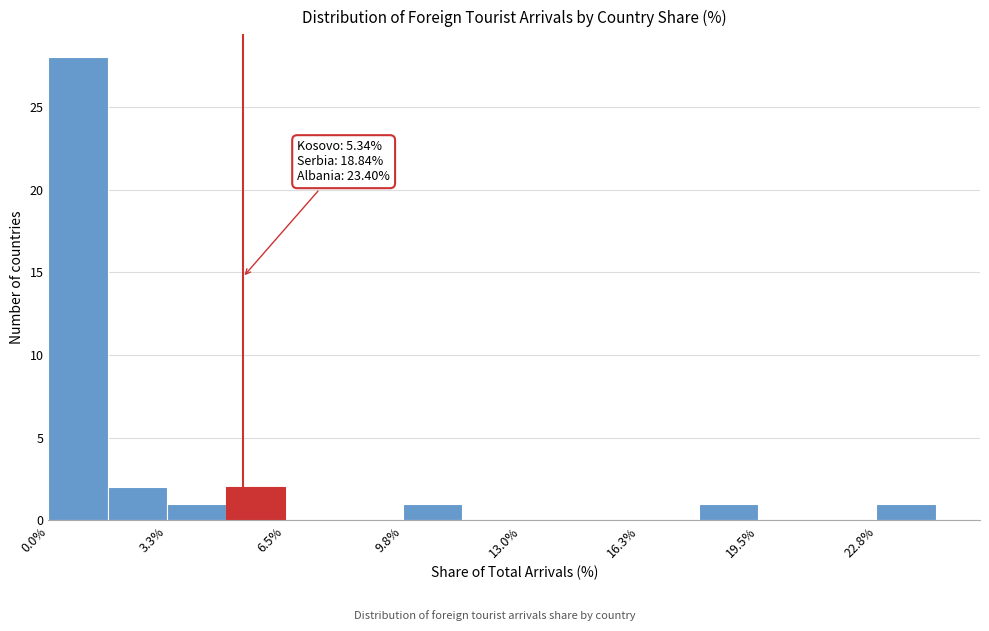

Read against the x-axis, roughly where is the centre of the tallest bar?

1.0